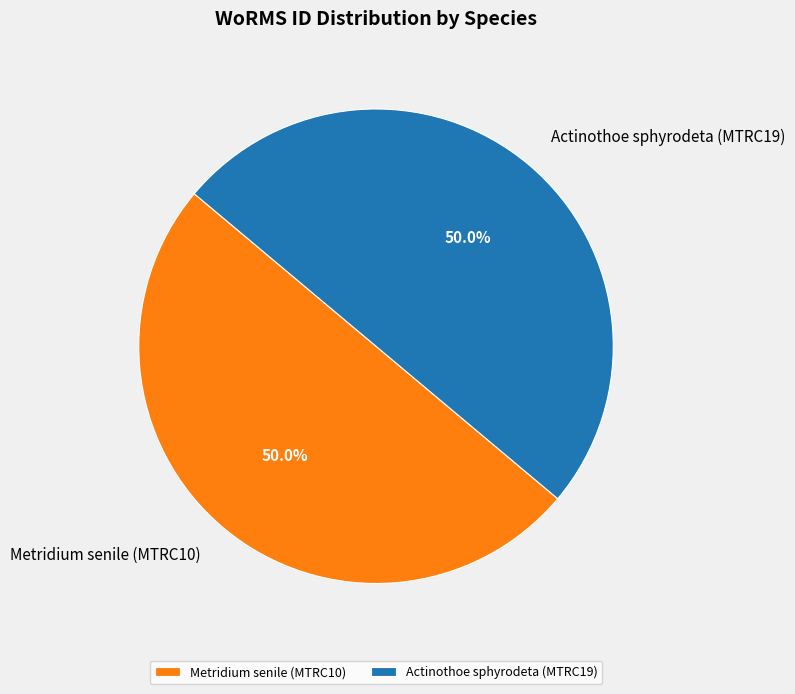

To the nearest percent, what is the average slice percentage?

50%